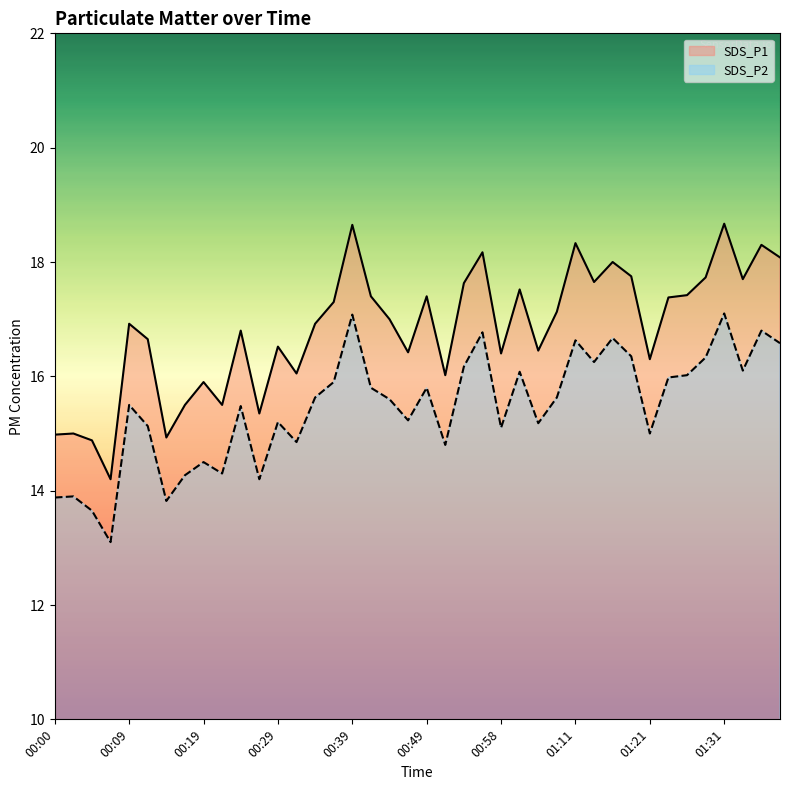

Count the number of data series in this chart.

2